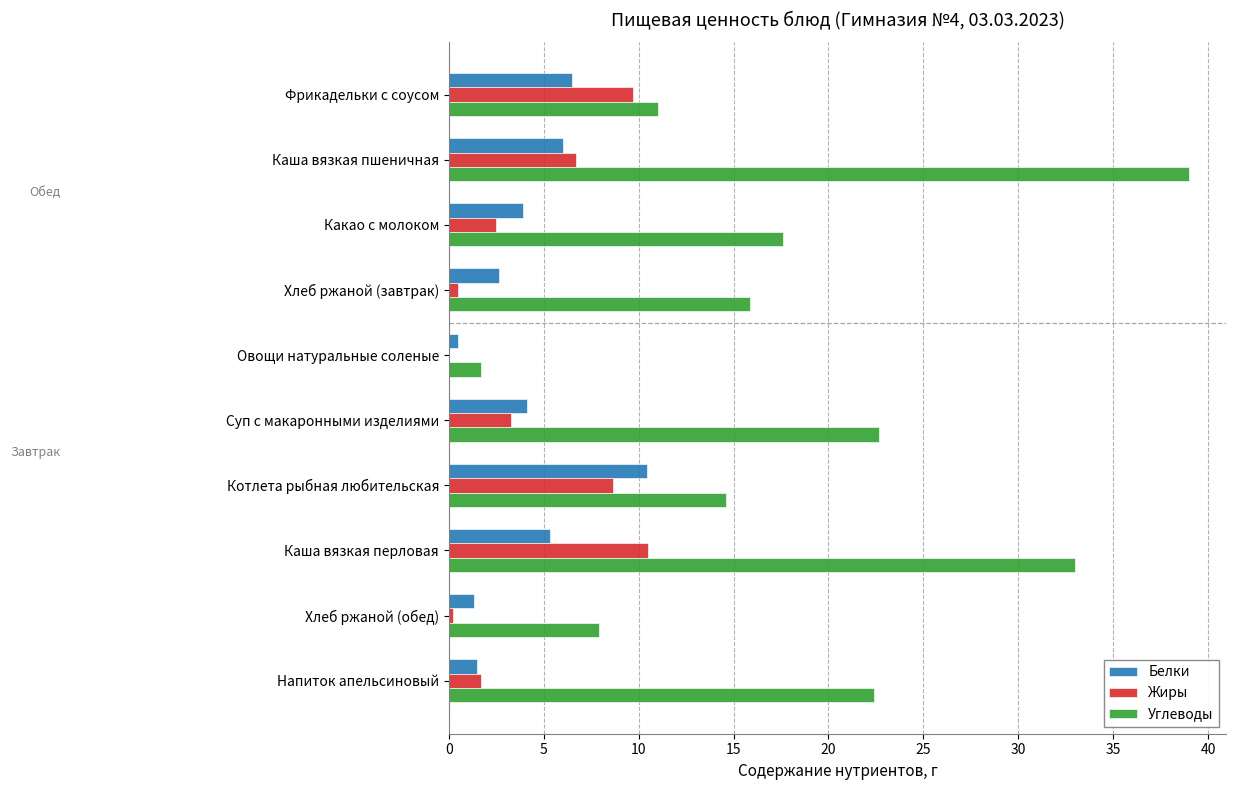

Is it true that Белки equals 1.9 at Суп с макаронными изделиями?

False